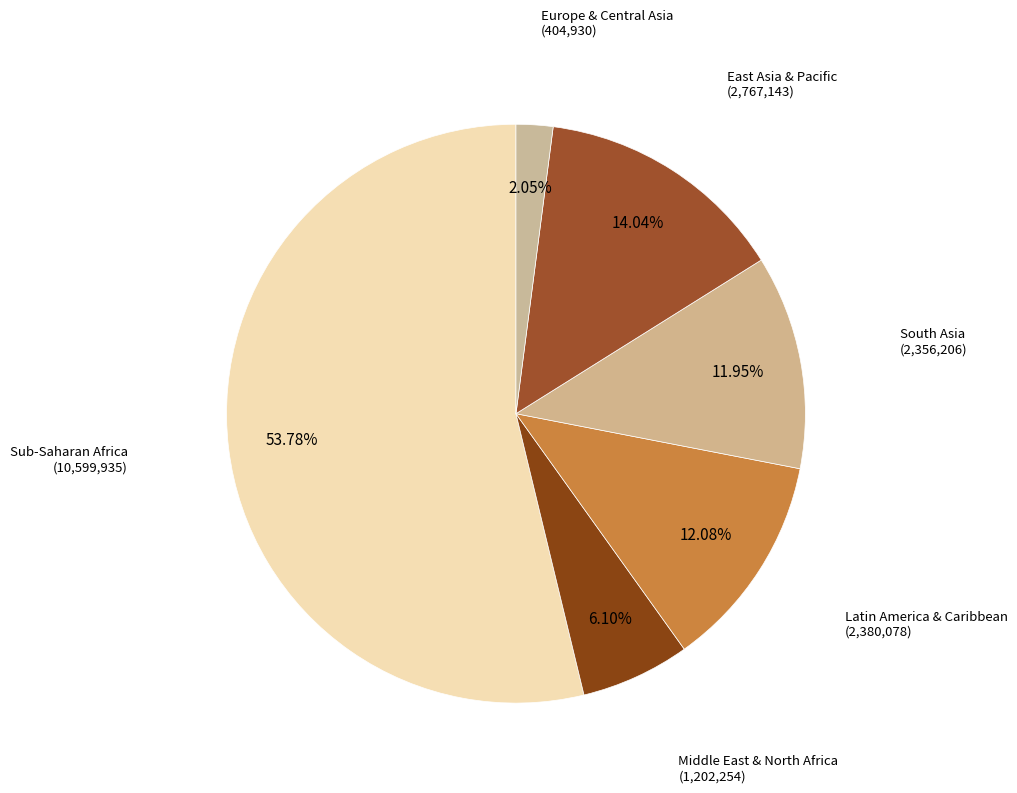

To the nearest percent, what percentage of the pie is Europe & Central Asia?

2%